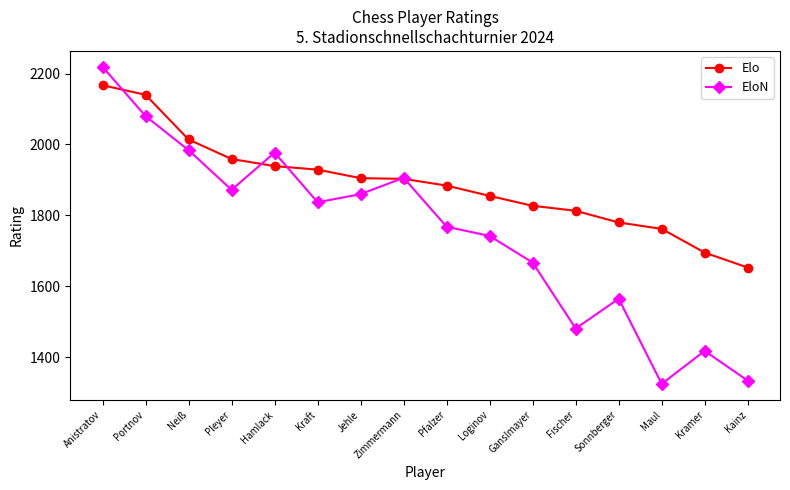

What is the greatest value displayed?

2219